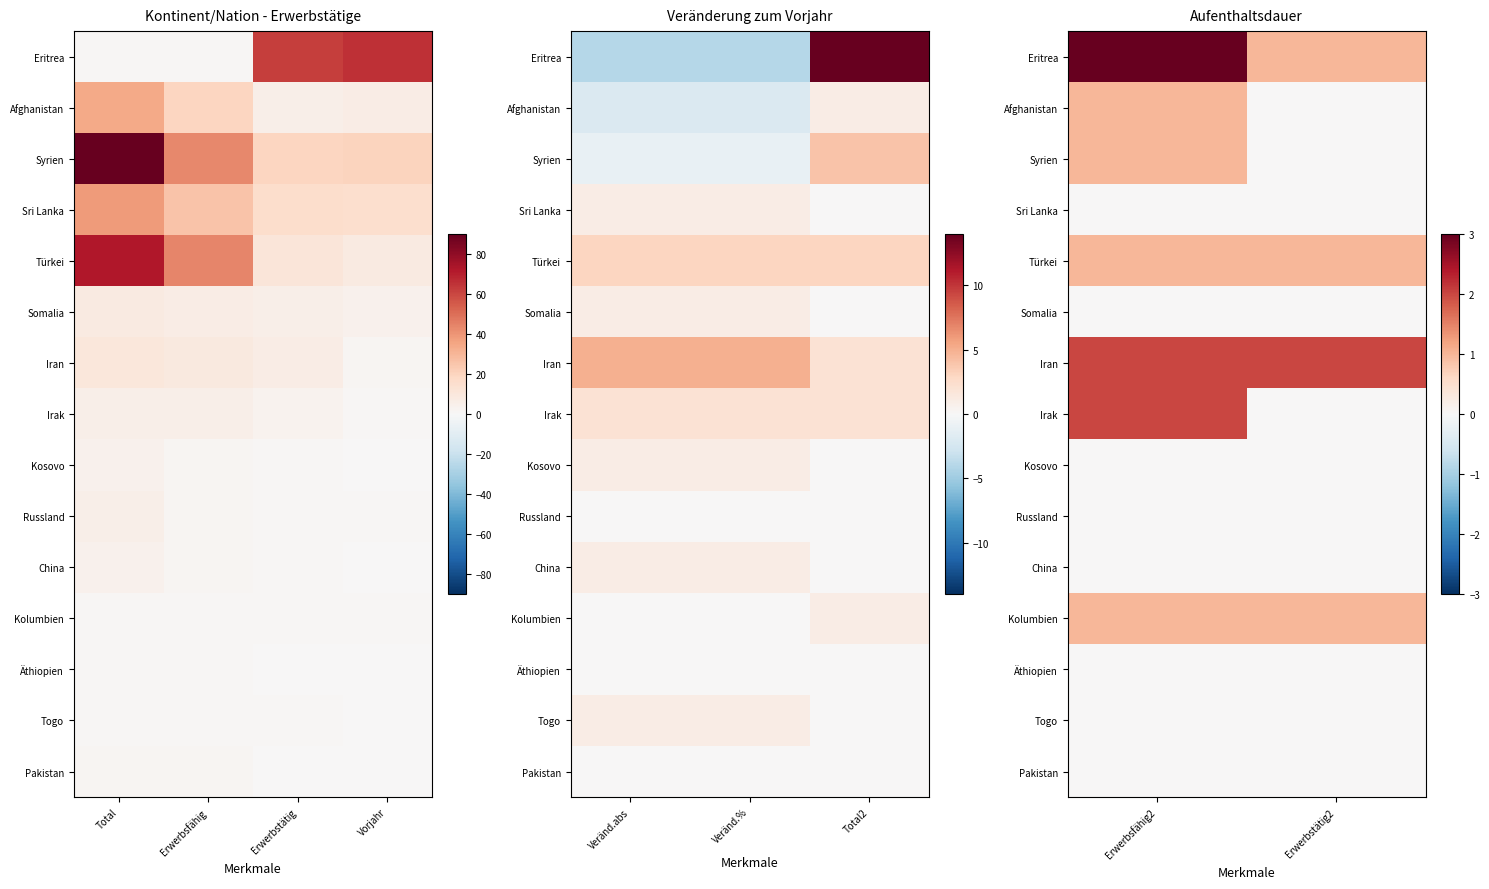

How many data points does each series have?

2